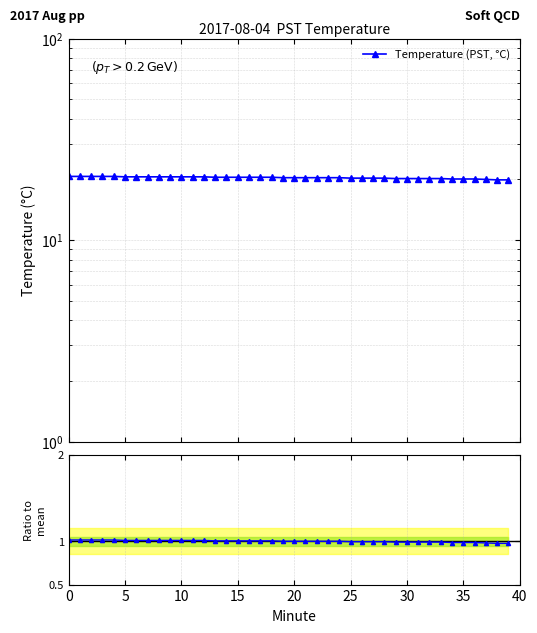

True or false: Temperature (PST, °C) and Ratio to mean cross at least once.

False